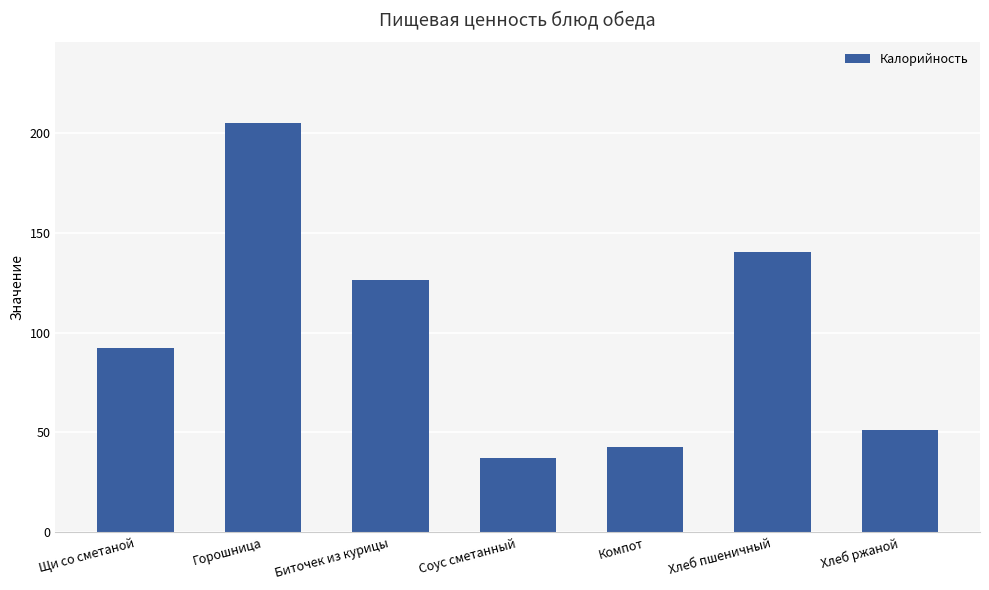

Where is the data nearest to the value 121?

Биточек из курицы